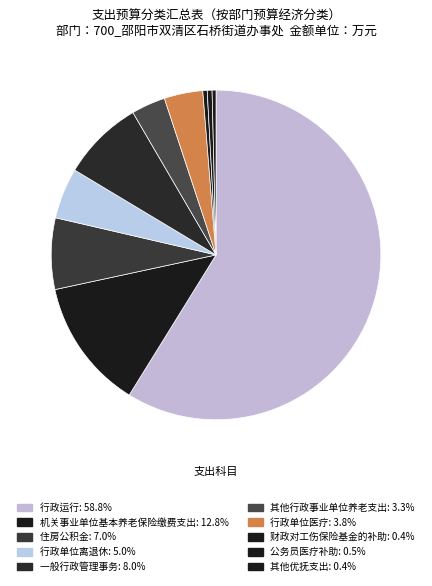

How many slices are in this pie chart?

10